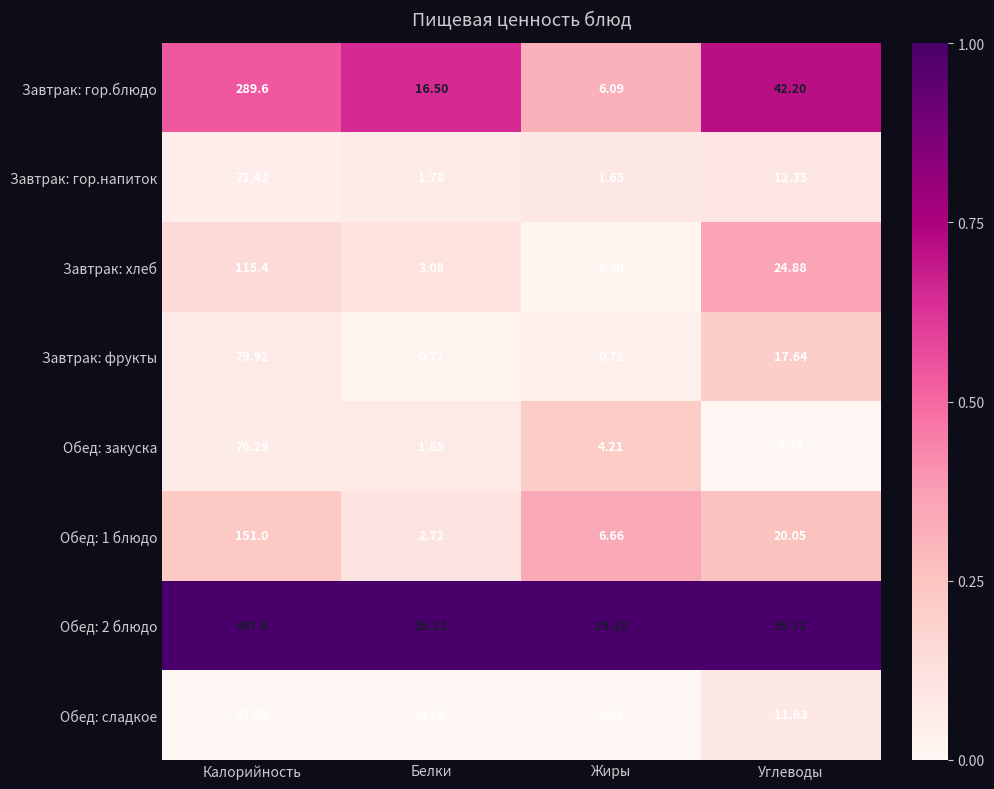

Is the value of Завтрак: гор.блюдо at Калорийность greater than the value of Обед: 1 блюдо at Белки?

Yes